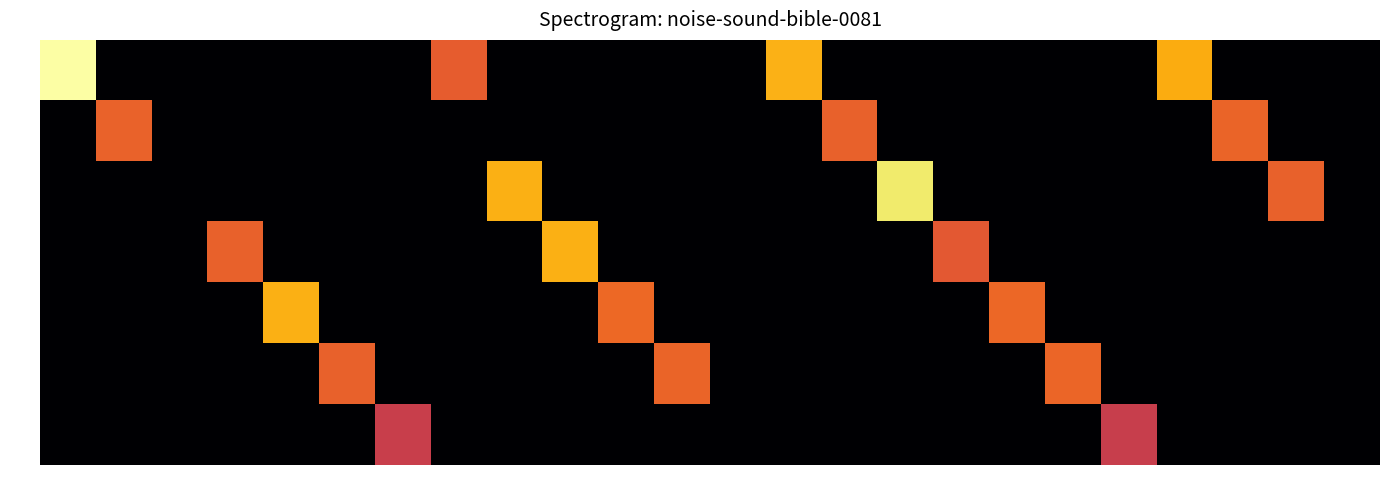

Between 3 and 4, which series saw the biggest shift?

Sat